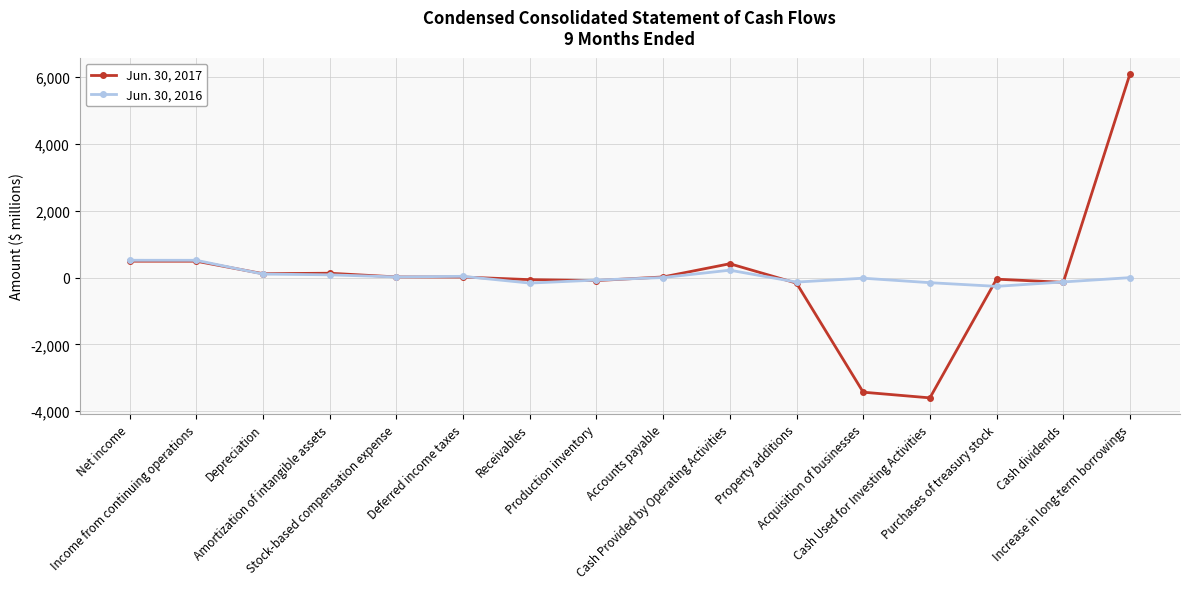

True or false: Jun. 30, 2016 has more than 0 interior local peaks.

True